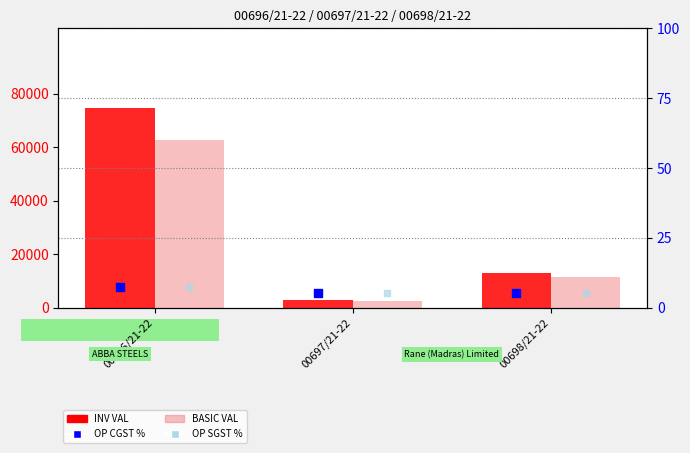

Which series has the largest total across all categories?

INV VAL